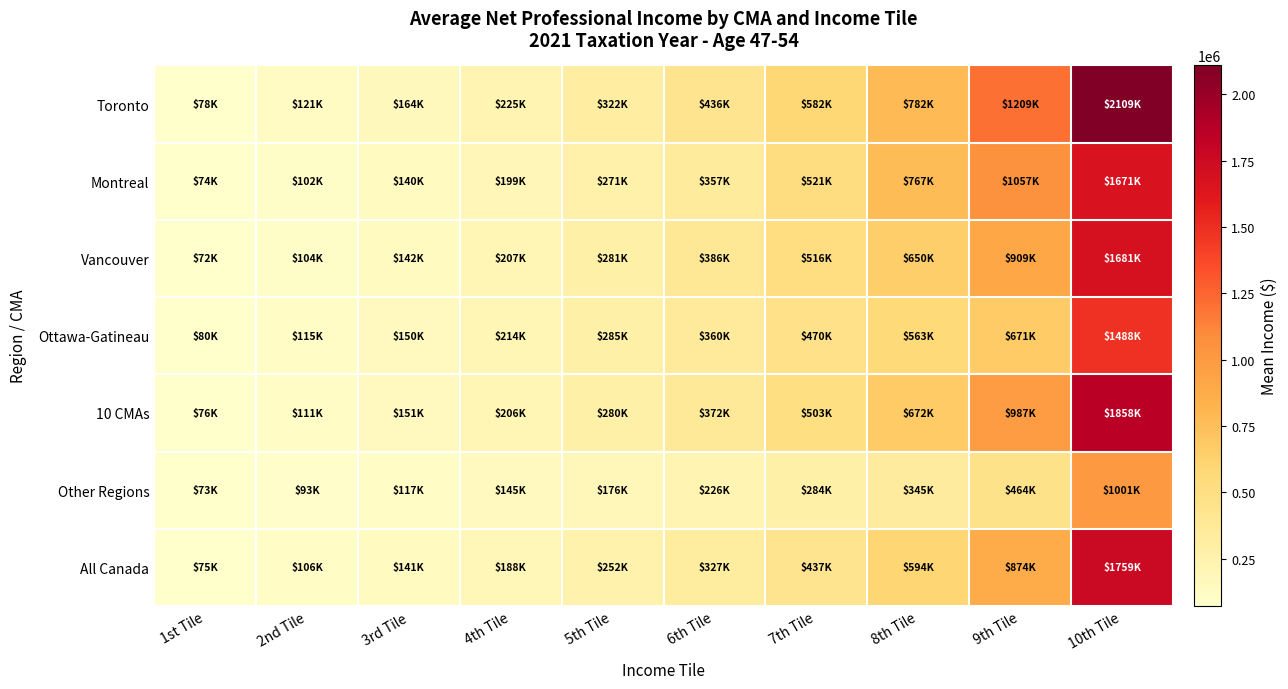

Reading left to right, list all the values displayed in this chart.

Toronto: 1st Tile=78110	2nd Tile=120715	3rd Tile=164480	4th Tile=225185	5th Tile=322030	6th Tile=435525	7th Tile=582435	8th Tile=782275	9th Tile=1209410	10th Tile=2109110
Montreal: 1st Tile=74090	2nd Tile=101890	3rd Tile=139775	4th Tile=198675	5th Tile=271005	6th Tile=357275	7th Tile=521040	8th Tile=766830	9th Tile=1056765	10th Tile=1670630
Vancouver: 1st Tile=72200	2nd Tile=103775	3rd Tile=142355	4th Tile=206890	5th Tile=281110	6th Tile=385875	7th Tile=516310	8th Tile=650380	9th Tile=909010	10th Tile=1680850
Ottawa-Gatineau: 1st Tile=79800	2nd Tile=114775	3rd Tile=150390	4th Tile=213715	5th Tile=285265	6th Tile=360330	7th Tile=470190	8th Tile=563180	9th Tile=670940	10th Tile=1488470
10 CMAs: 1st Tile=75590	2nd Tile=110595	3rd Tile=151230	4th Tile=206415	5th Tile=279800	6th Tile=372065	7th Tile=503195	8th Tile=671585	9th Tile=987035	10th Tile=1858025
Other Regions: 1st Tile=73415	2nd Tile=93245	3rd Tile=117075	4th Tile=145005	5th Tile=176420	6th Tile=225660	7th Tile=284030	8th Tile=345375	9th Tile=463585	10th Tile=1000835
All Canada: 1st Tile=74715	2nd Tile=105500	3rd Tile=140885	4th Tile=187530	5th Tile=251525	6th Tile=327415	7th Tile=437185	8th Tile=594245	9th Tile=874105	10th Tile=1759065